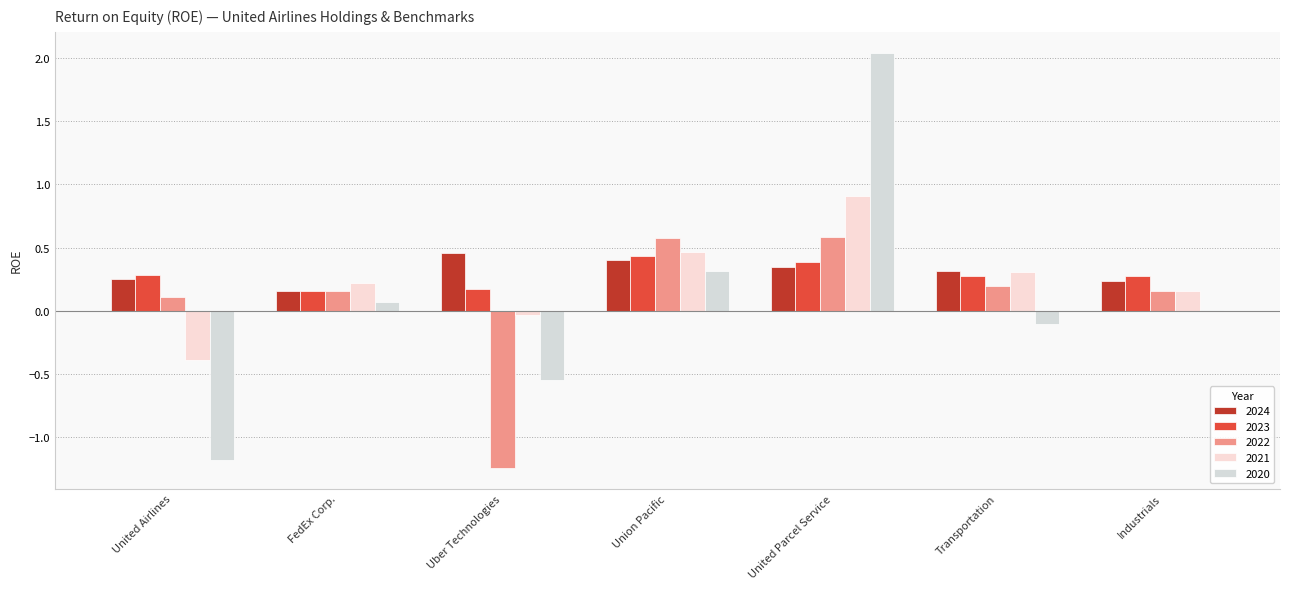

What is the difference between the second highest and second lowest values in the 2020 series?

0.9